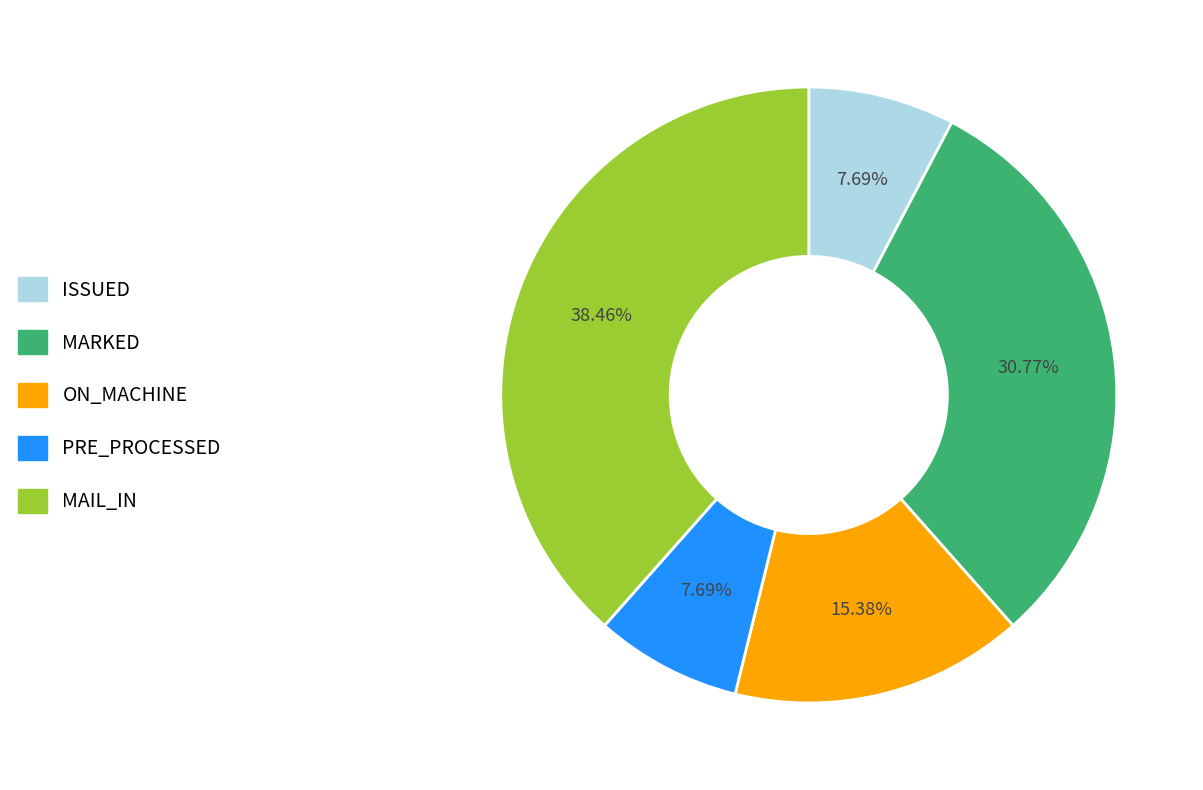

Count the number of slices in the pie.

5